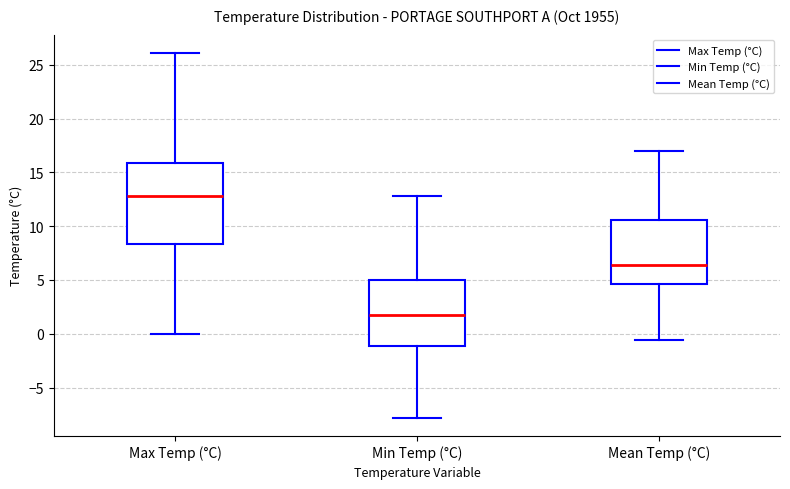

Where is the upper edge of the box for Mean Temp (°C) on the y-axis? The values are not printed on the chart, so give them approximately, as read against the axis.

10.5